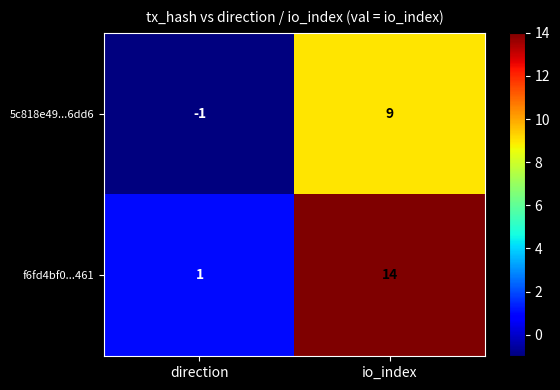

Reading left to right, list all the values displayed in this chart.

5c818e49...6dd6: -1	9
f6fd4bf0...461: 1	14